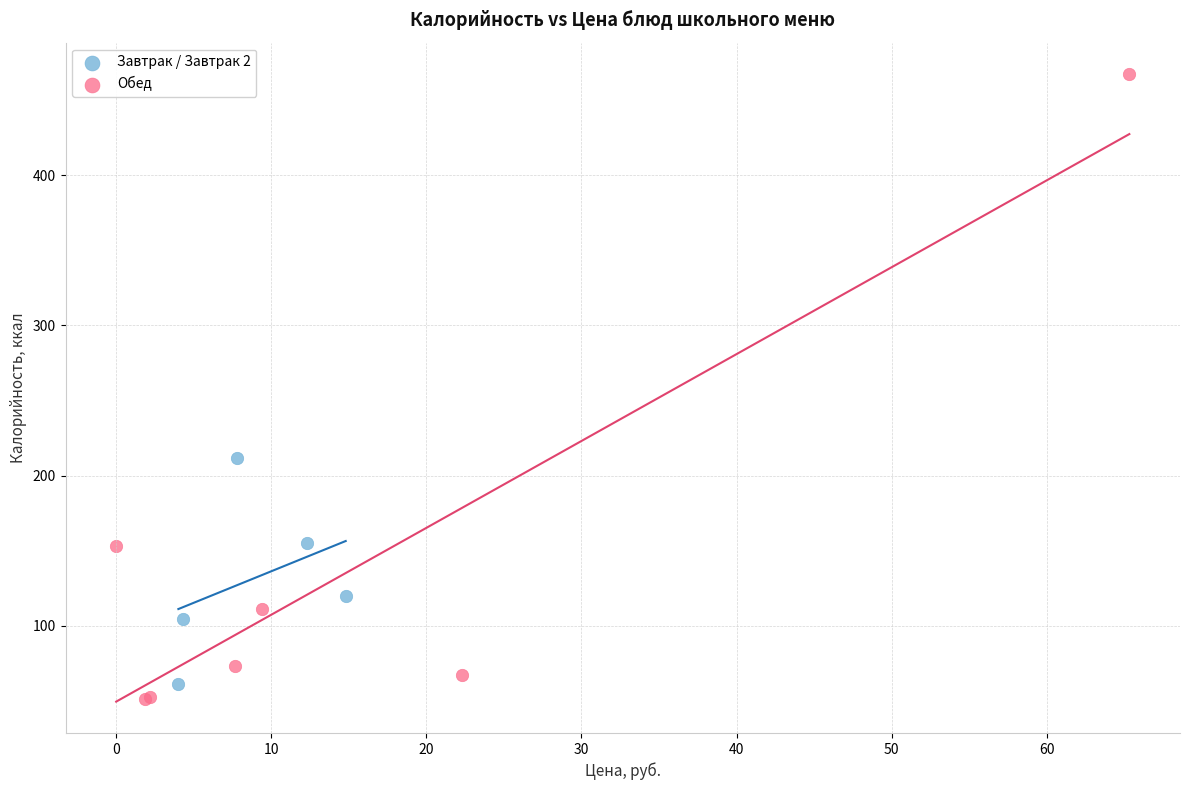

Which series contains the highest Y value?

Обед